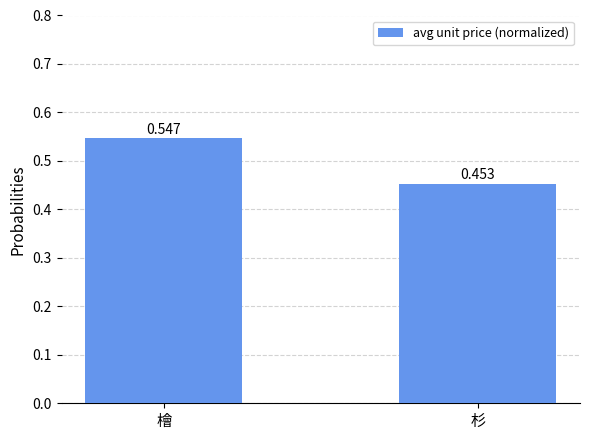

What is the difference between the values at 檜 and 杉?

0.1